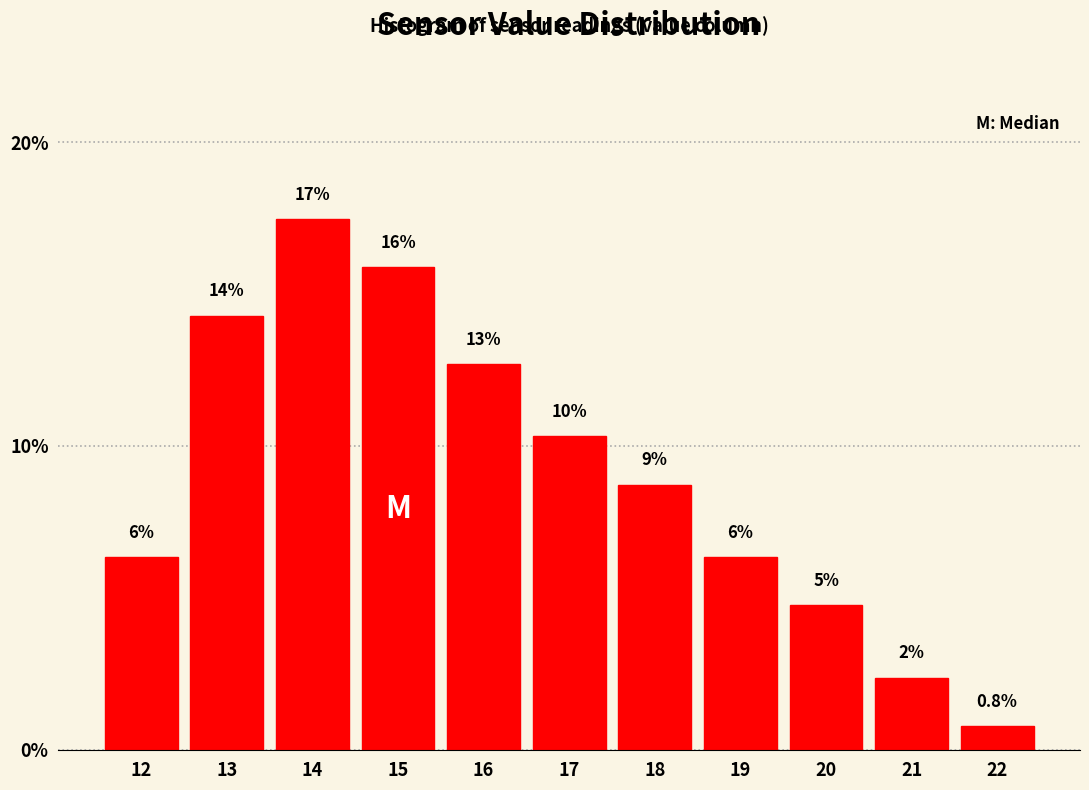

Does the chart contain any negative values?

No